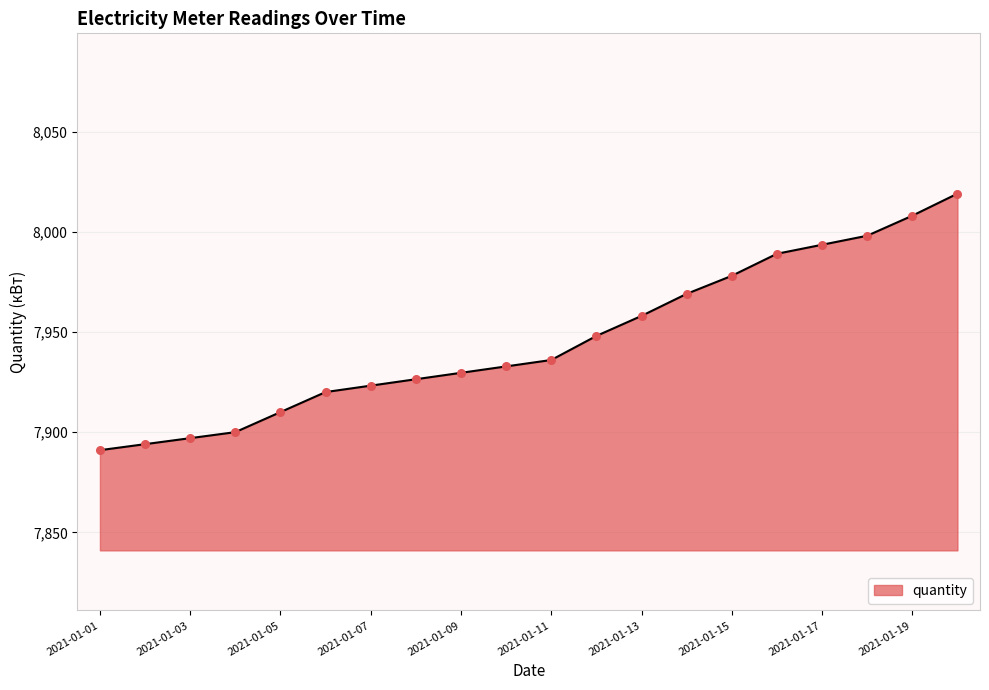

What is the greatest value displayed?

8019.0